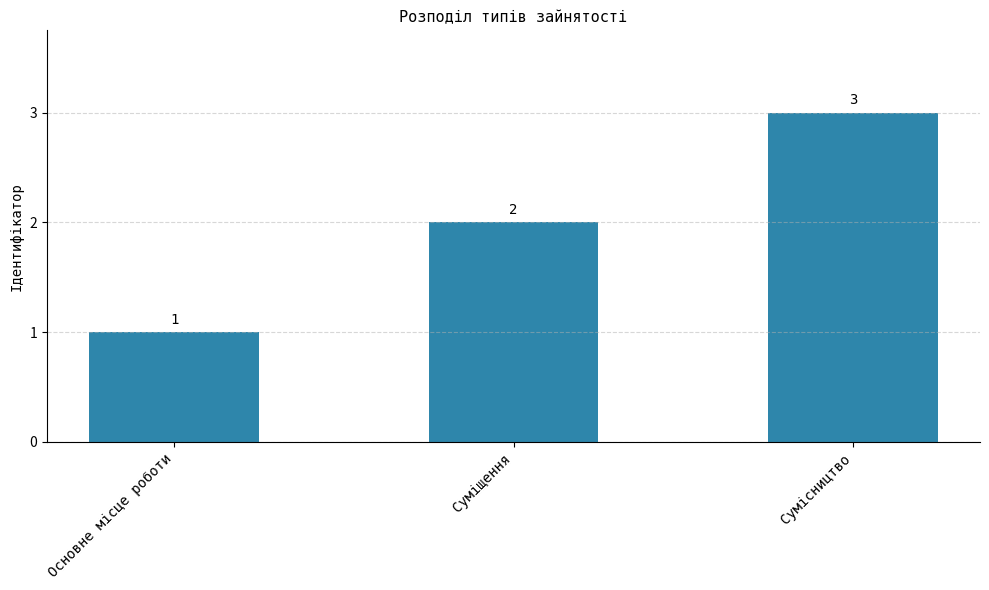

What is the ratio of the value at Суміщення to the value at Сумісництво?

0.7